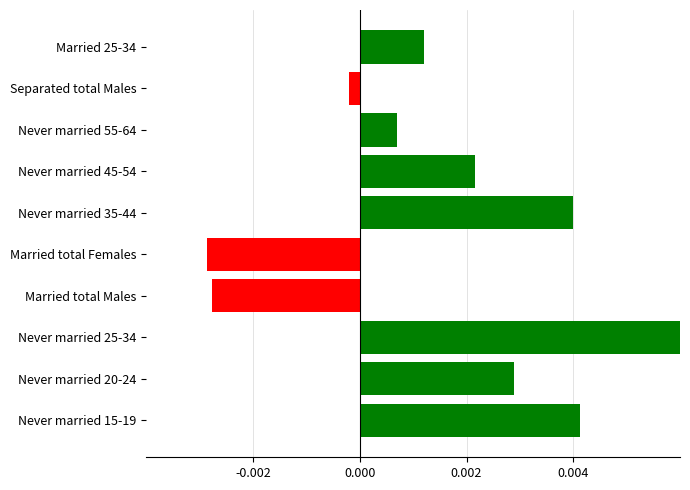

Between Never married 55-64 and Never married 45-54, which is larger?

Never married 45-54